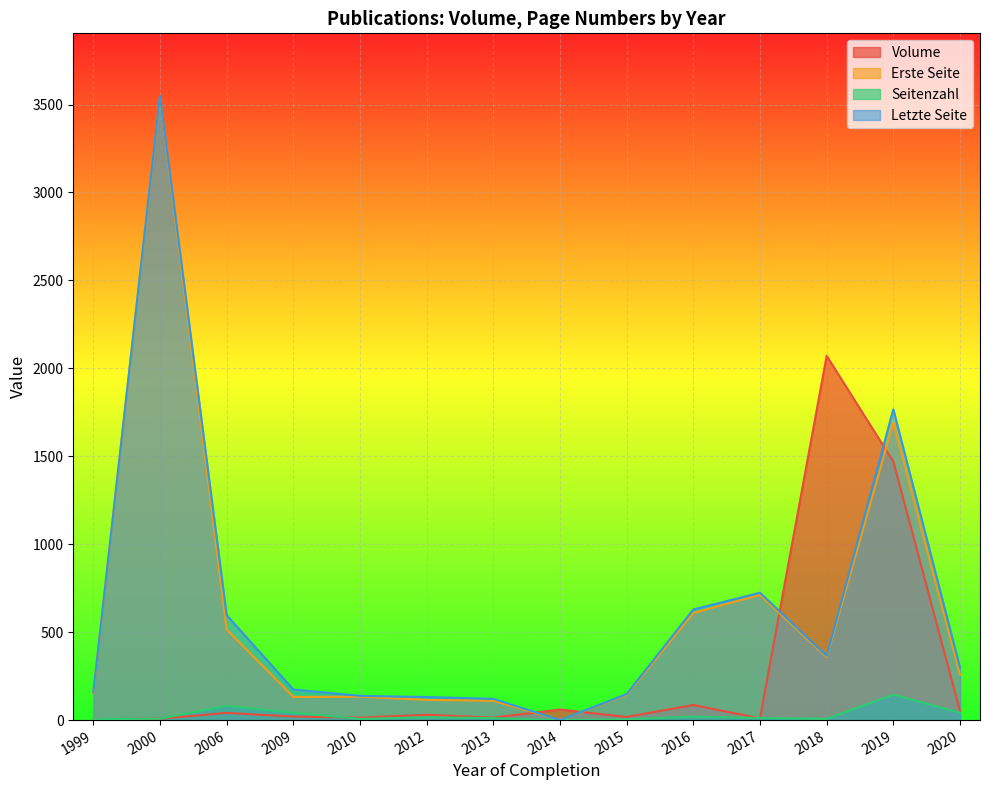

What is the label of the 27th point from the left?

2015